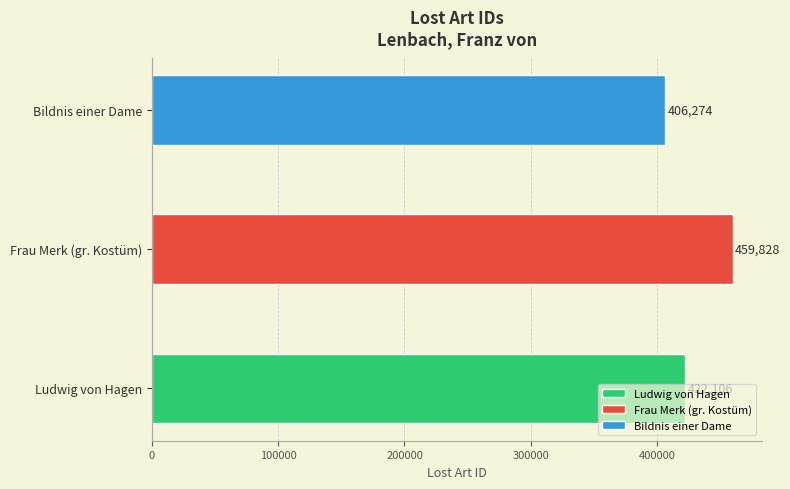

Between Bildnis einer Dame and Ludwig von Hagen, which is larger?

Ludwig von Hagen